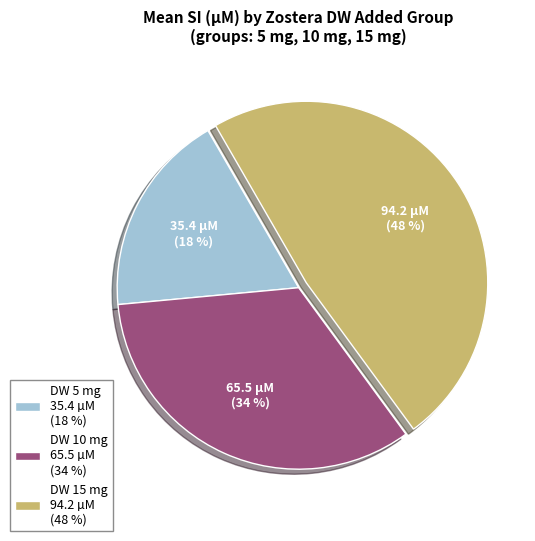

Combined, do DW 15 mg 94.2 µM (48 %) and DW 10 mg 65.5 µM (34 %) account for over 50%?

Yes